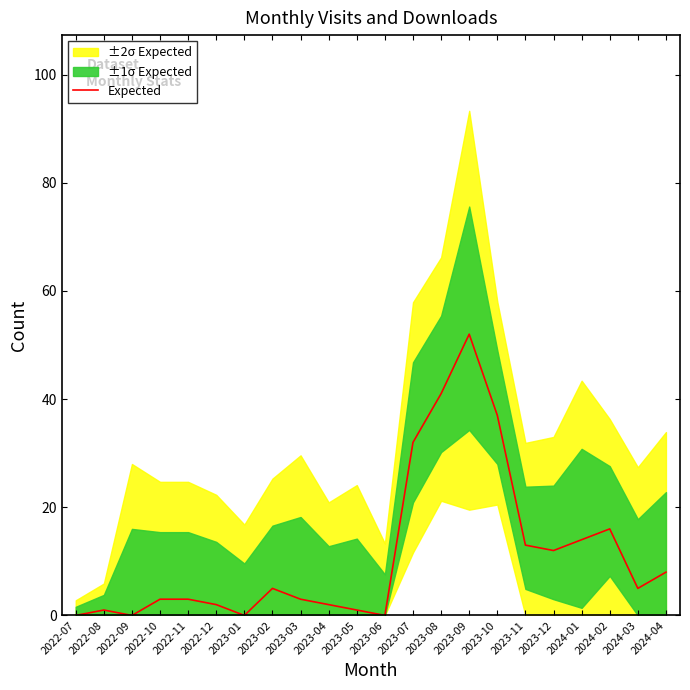

Approximately how many times larger is the value at 2024-03 compared to 2023-10?

0.1